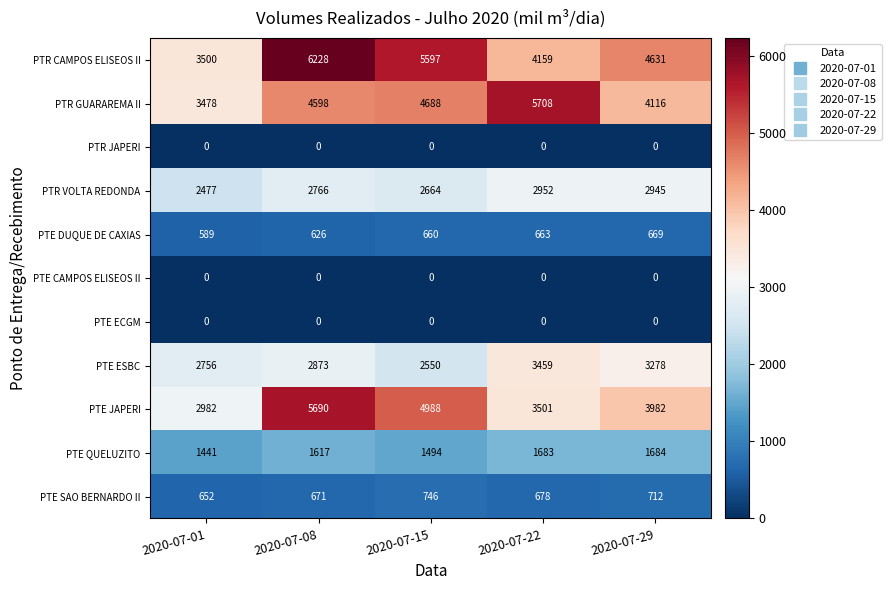

Which series has the largest total across all categories?

PTR CAMPOS ELISEOS II